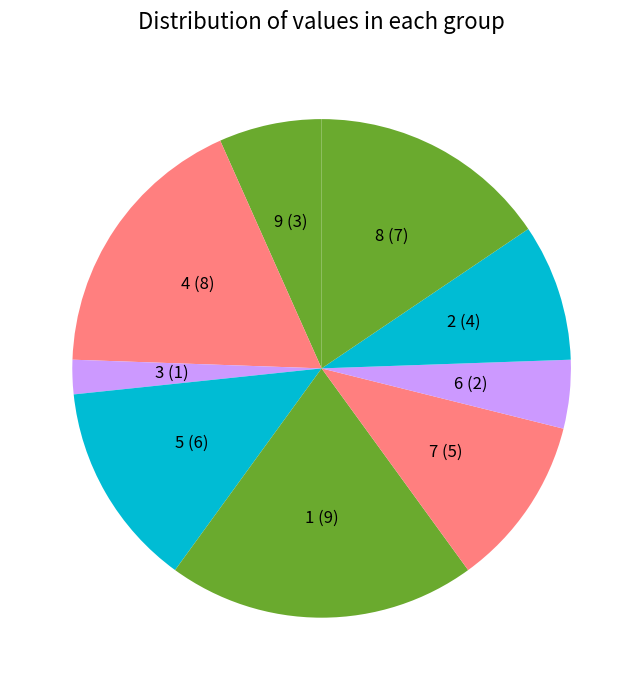

Rank the categories by value from lowest to highest.

3, 6, 9, 2, 7, 5, 8, 4, 1